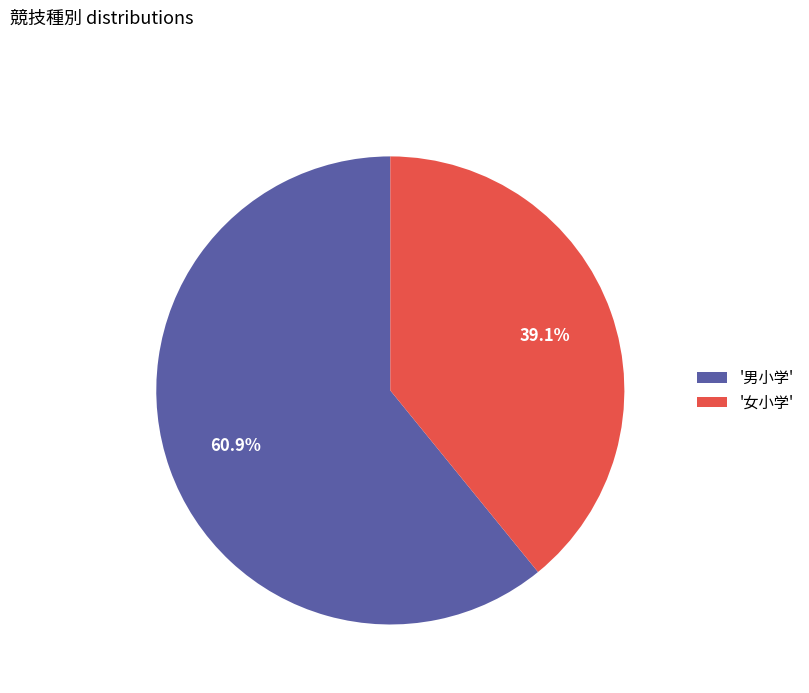

How many segments does this pie chart have?

2